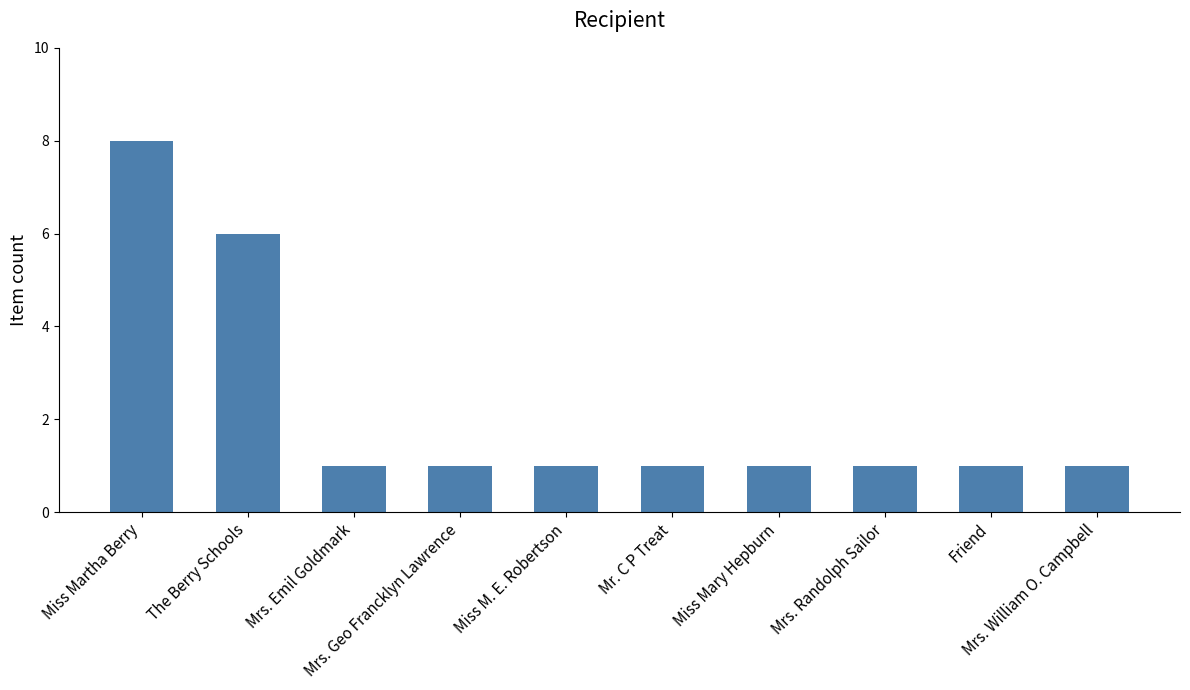

What is the difference between the maximum and minimum values?

7